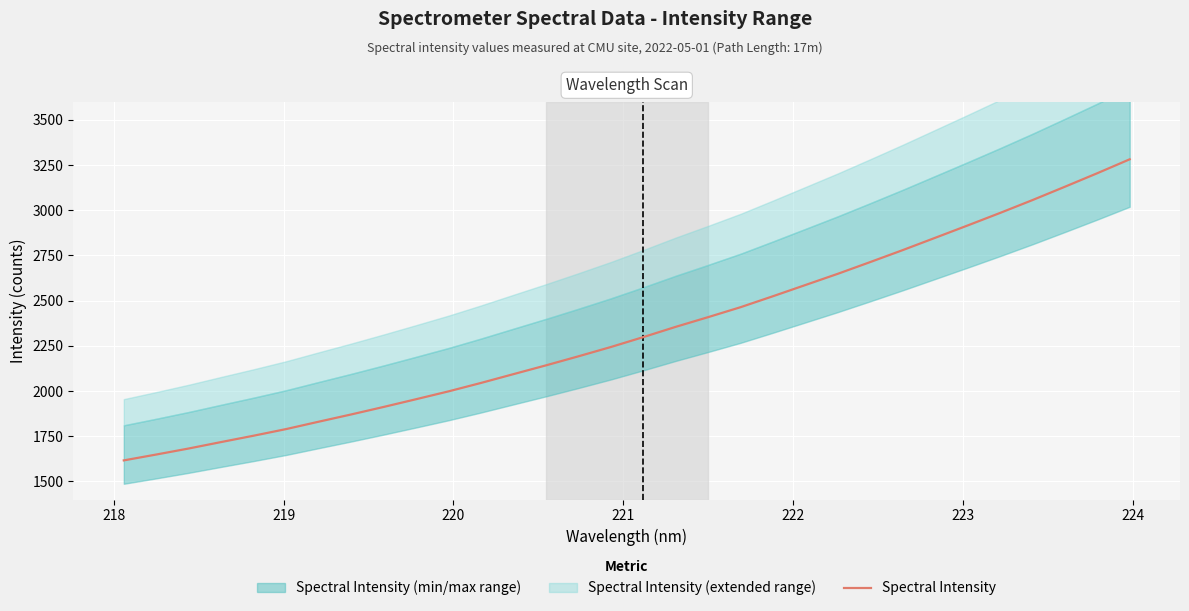

What is the minimum value for Spectral Intensity?

1616.4